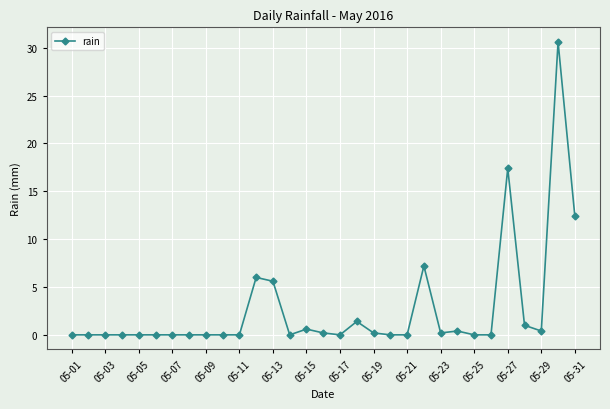

What is the difference between the second highest and minimum values?

17.4